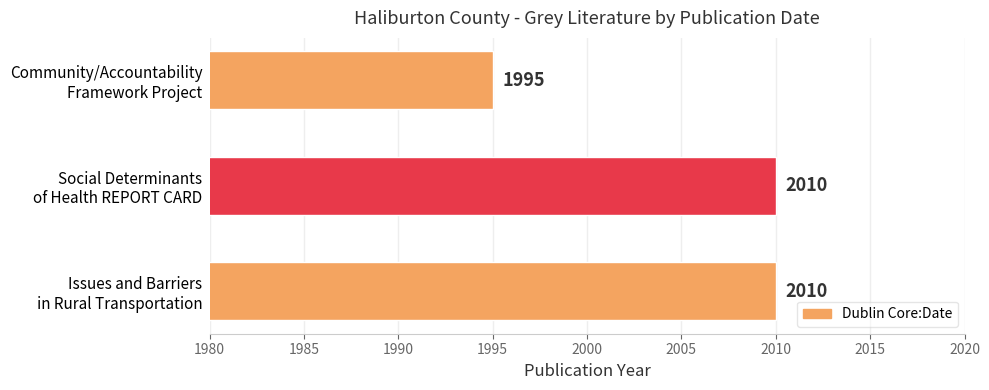

How many values are between 1995 and 2010?

3